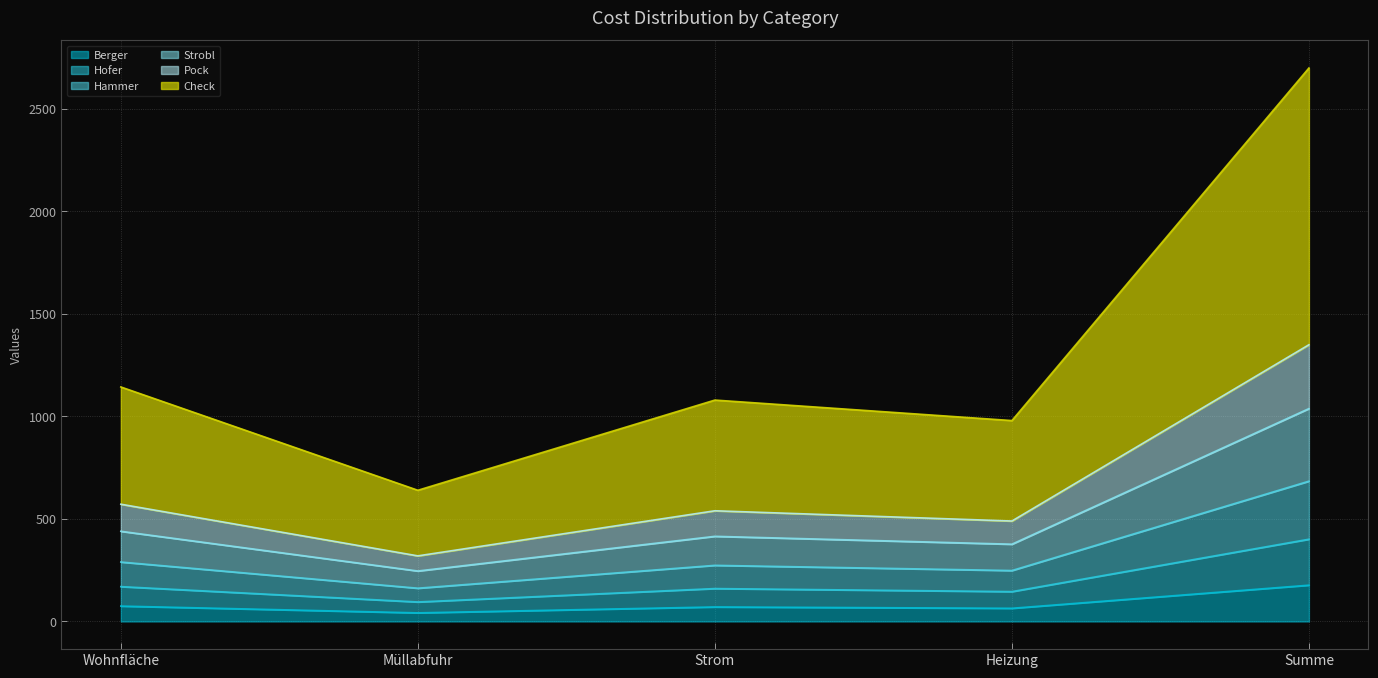

True or false: Strobl and Pock cross at least once.

False